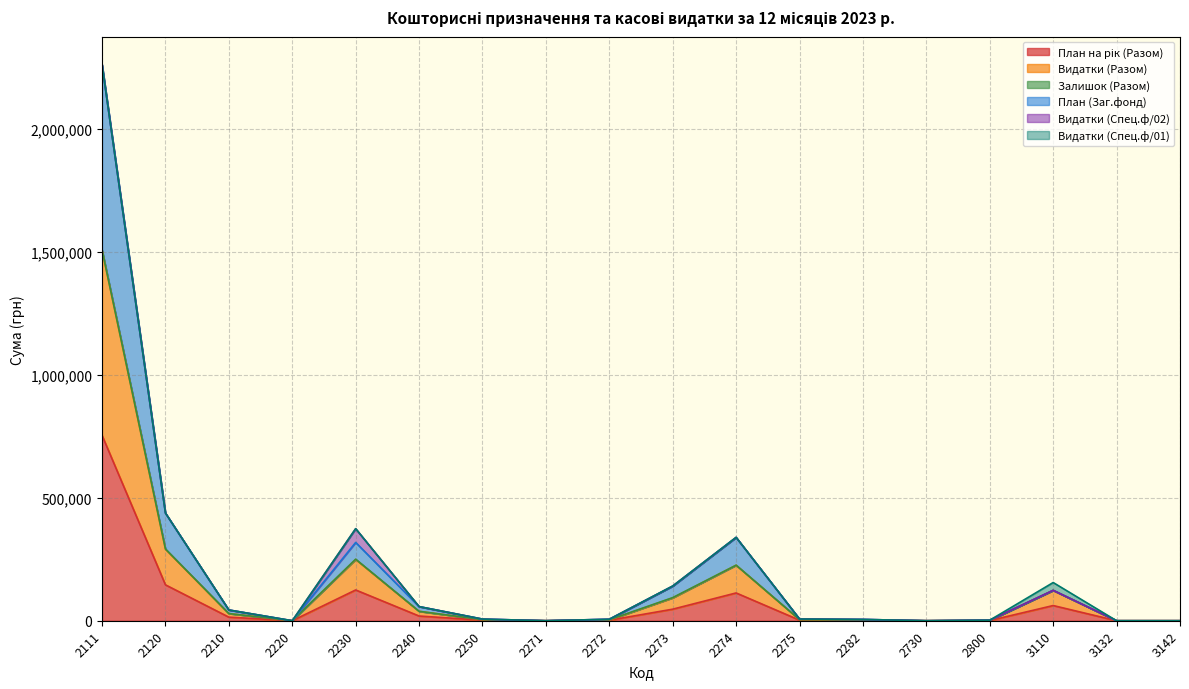

At which category is the sum across all series the highest?

2111